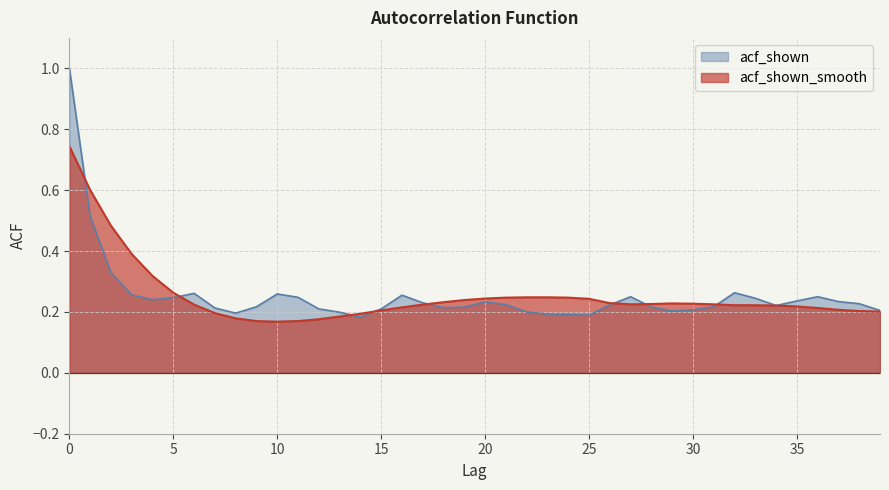

What is the value of the acf_shown point at the 35th from the left?

0.2